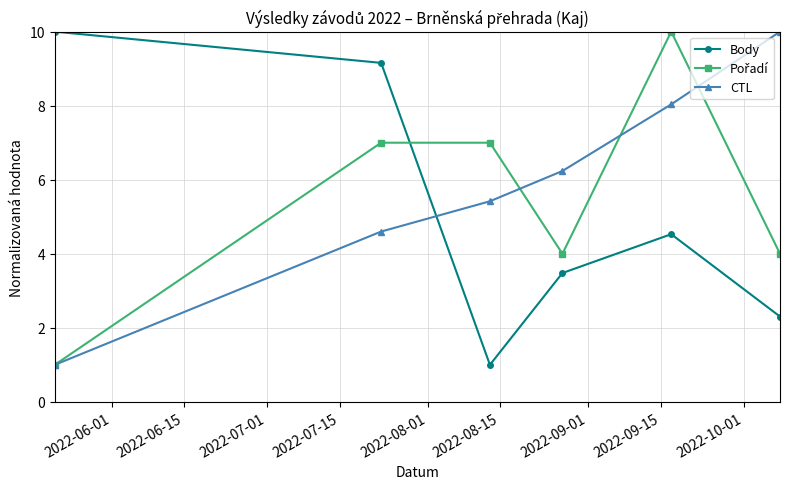

Which series ends up on top after the final intersection of Body and CTL?

CTL